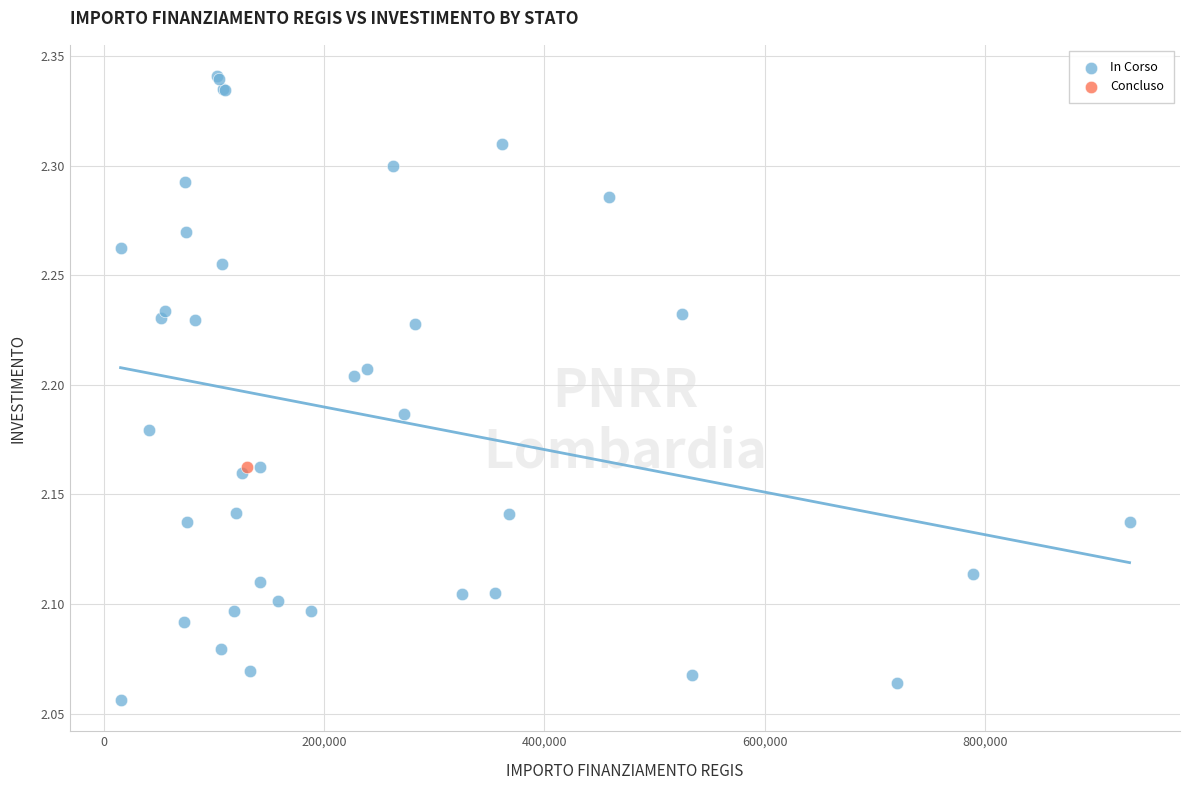

What are all the series names shown in the legend?

In Corso, Concluso